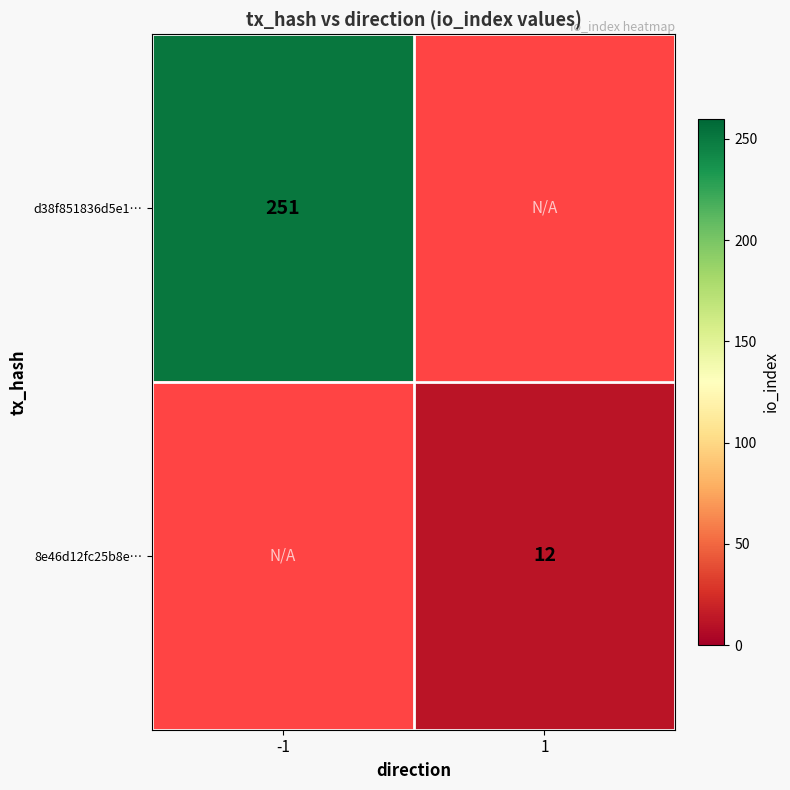

Is it true that d38f851836d5e1… equals 251 at -1?

True